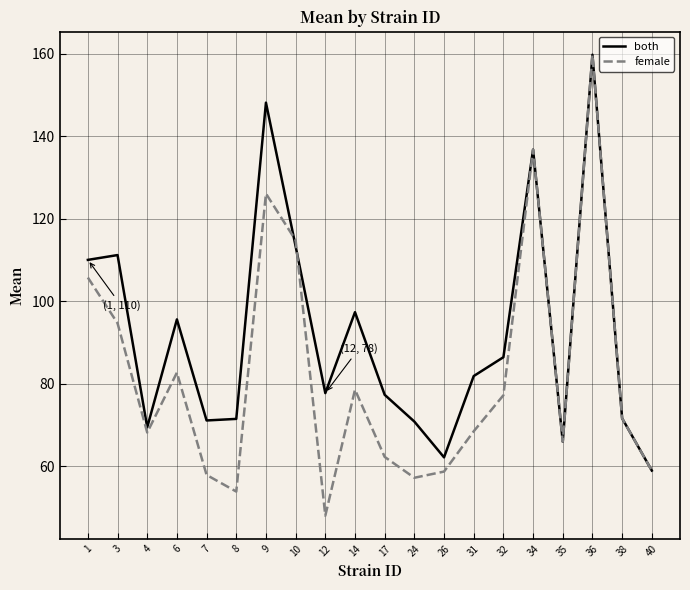

Read the both value at 24.

70.8